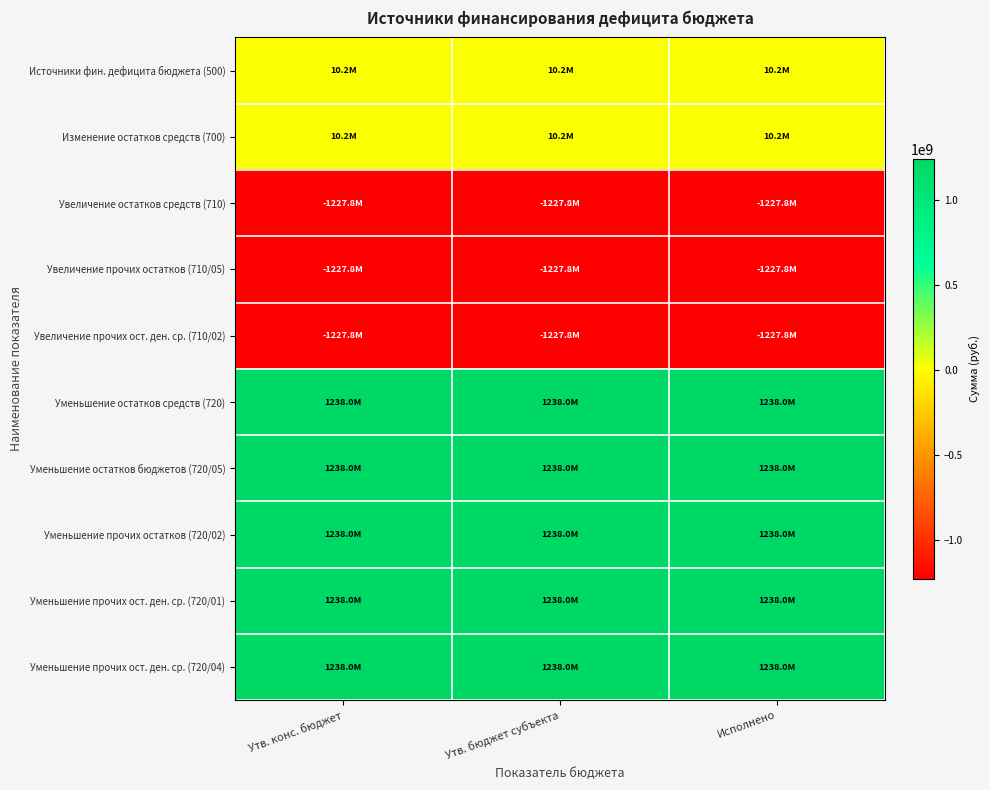

Reading right to left, extract all data points from this chart.

Источники фин. дефицита бюджета (500): Исполнено=10202987.7	Утв. бюджет субъекта=10202987.7	Утв. конс. бюджет=10202987.7
Изменение остатков средств (700): Исполнено=10202987.7	Утв. бюджет субъекта=10202987.7	Утв. конс. бюджет=10202987.7
Увеличение остатков средств (710): Исполнено=-1227841729.6	Утв. бюджет субъекта=-1227841729.6	Утв. конс. бюджет=-1227841729.6
Увеличение прочих остатков (710/05): Исполнено=-1227841729.6	Утв. бюджет субъекта=-1227841729.6	Утв. конс. бюджет=-1227841729.6
Увеличение прочих ост. ден. ср. (710/02): Исполнено=-1227841729.6	Утв. бюджет субъекта=-1227841729.6	Утв. конс. бюджет=-1227841729.6
Уменьшение остатков средств (720): Исполнено=1238044717.3	Утв. бюджет субъекта=1238044717.3	Утв. конс. бюджет=1238044717.3
Уменьшение остатков бюджетов (720/05): Исполнено=1238044717.3	Утв. бюджет субъекта=1238044717.3	Утв. конс. бюджет=1238044717.3
Уменьшение прочих остатков (720/02): Исполнено=1238044717.3	Утв. бюджет субъекта=1238044717.3	Утв. конс. бюджет=1238044717.3
Уменьшение прочих ост. ден. ср. (720/01): Исполнено=1238044717.3	Утв. бюджет субъекта=1238044717.3	Утв. конс. бюджет=1238044717.3
Уменьшение прочих ост. ден. ср. (720/04): Исполнено=1238044717.3	Утв. бюджет субъекта=1238044717.3	Утв. конс. бюджет=1238044717.3